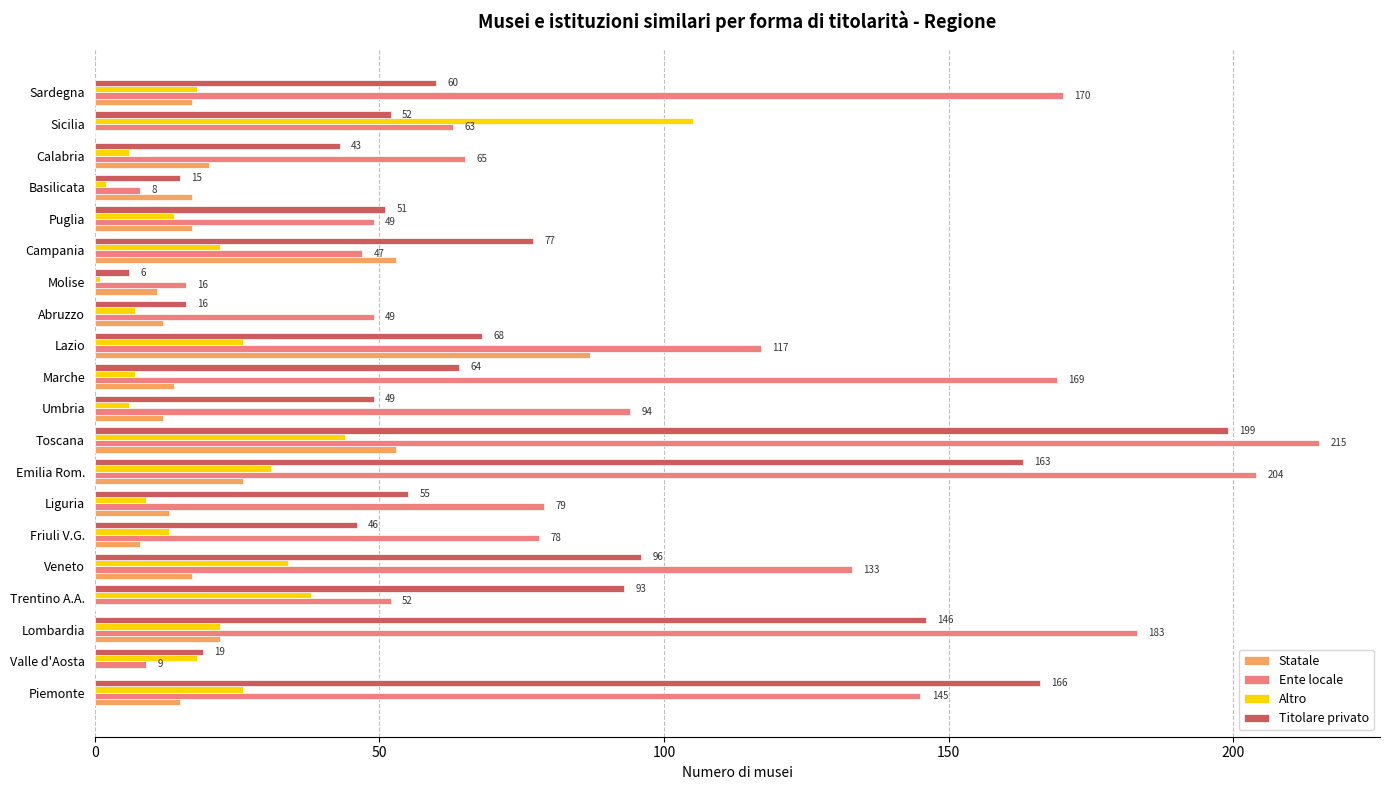

Which series changed the most between Lazio and Basilicata?

Ente locale